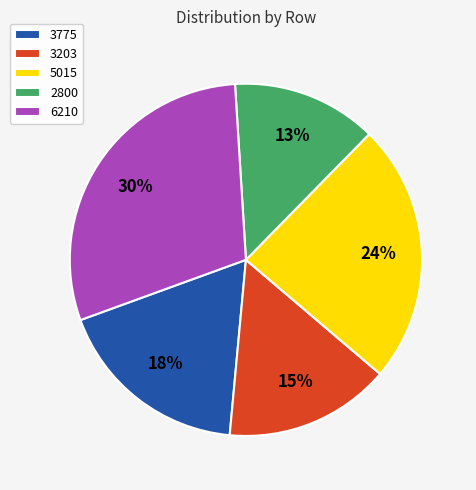

How many segments does this pie chart have?

5